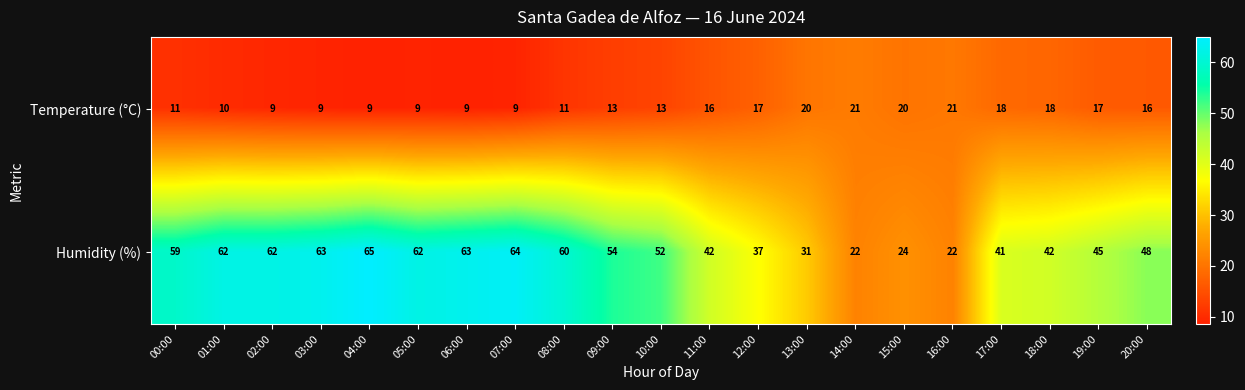

Which series changed the most between 18:00 and 19:00?

Humidity (%)